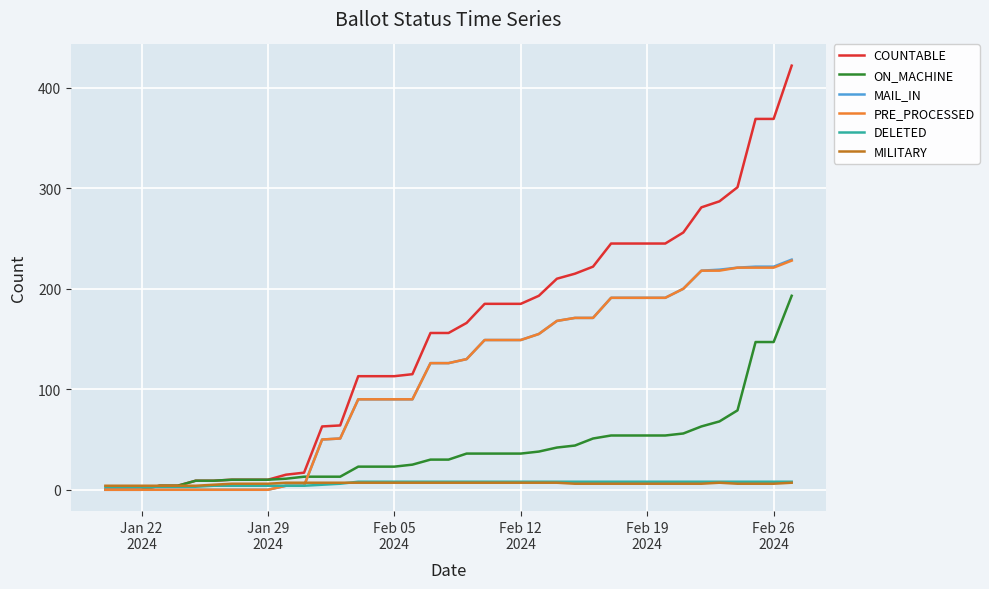

What is the maximum value shown in the chart?

422